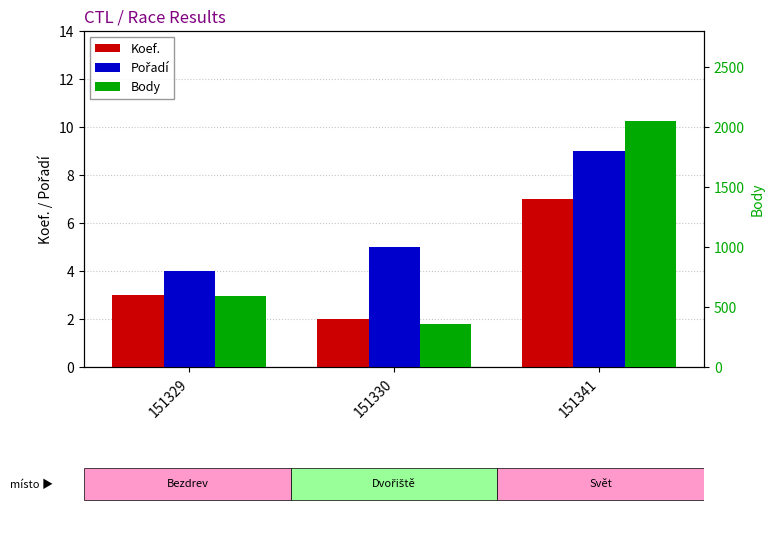

What is the difference between the highest and lowest values at 151330?

358